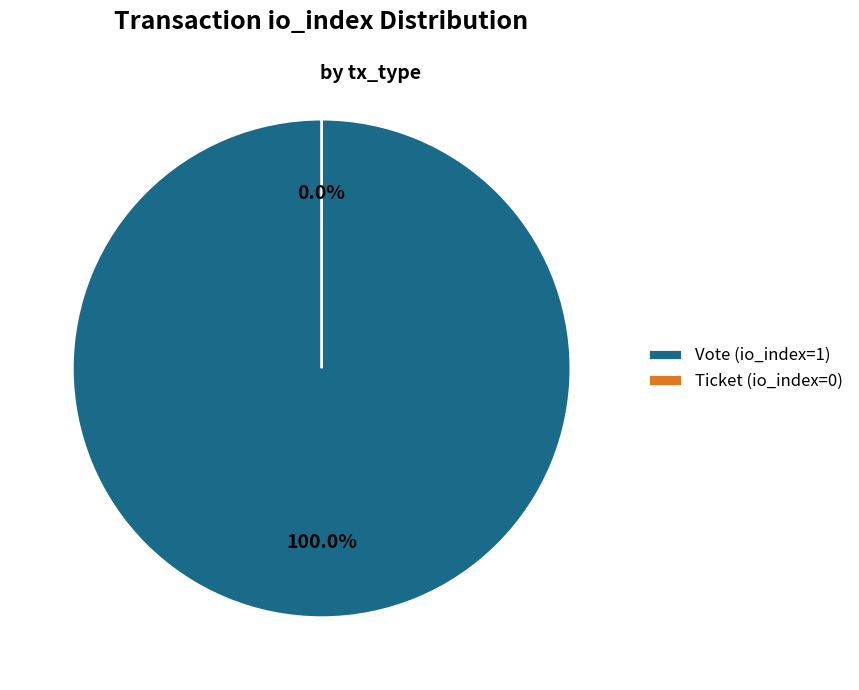

Is the sum of Ticket (io_index=0) and Vote (io_index=1) greater than half?

Yes